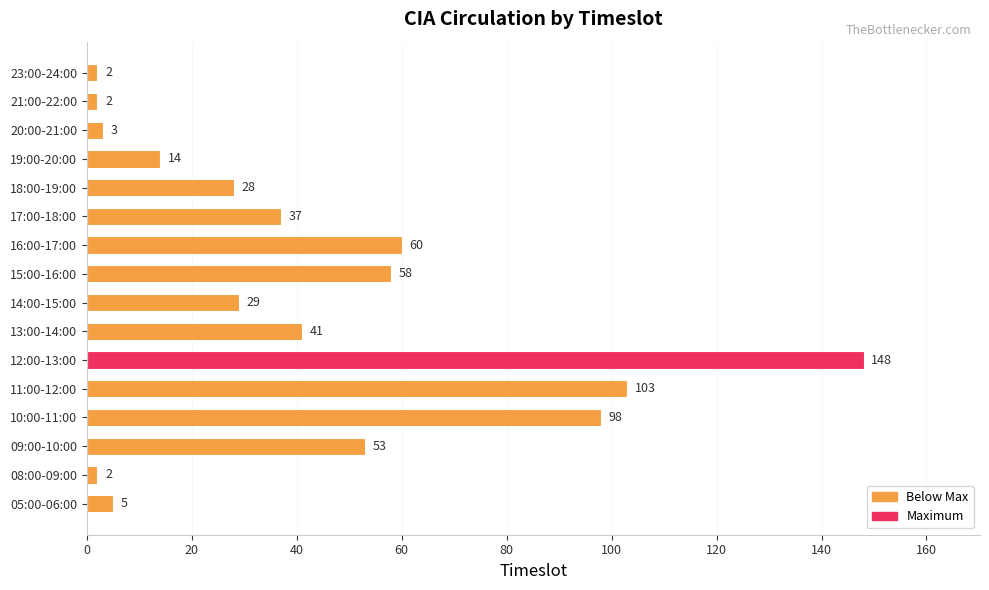

Where is the data nearest to the value 75?

16:00-17:00